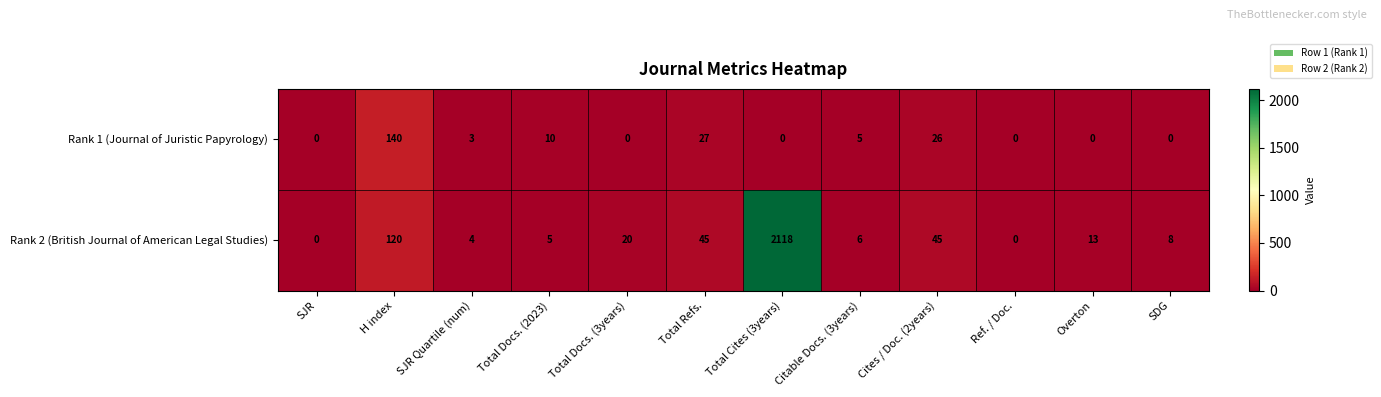

Rank the series by their maximum value, from highest to lowest.

Rank 2 (British Journal of American Legal Studies), Rank 1 (Journal of Juristic Papyrology)